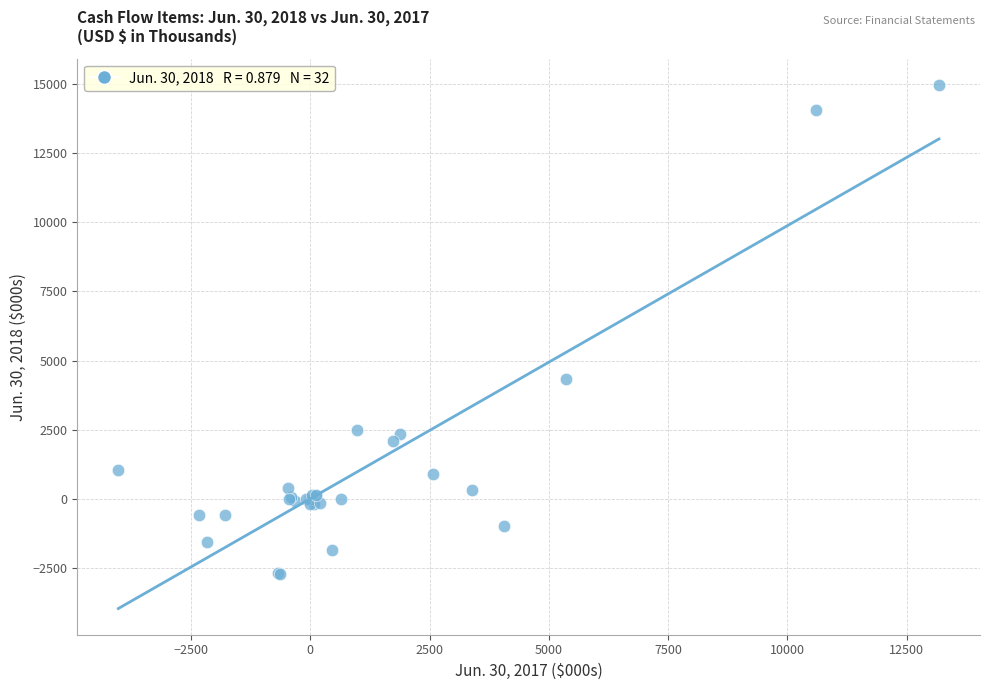

What Y value in the scatter plot is closest to 6120?

4339